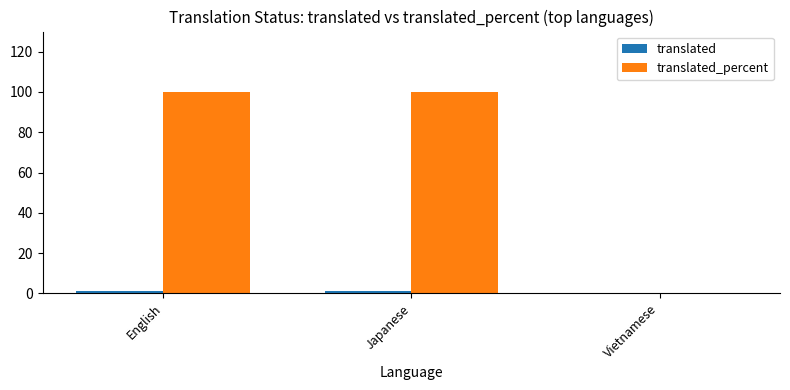

At which label is translated closest to 0?

Vietnamese